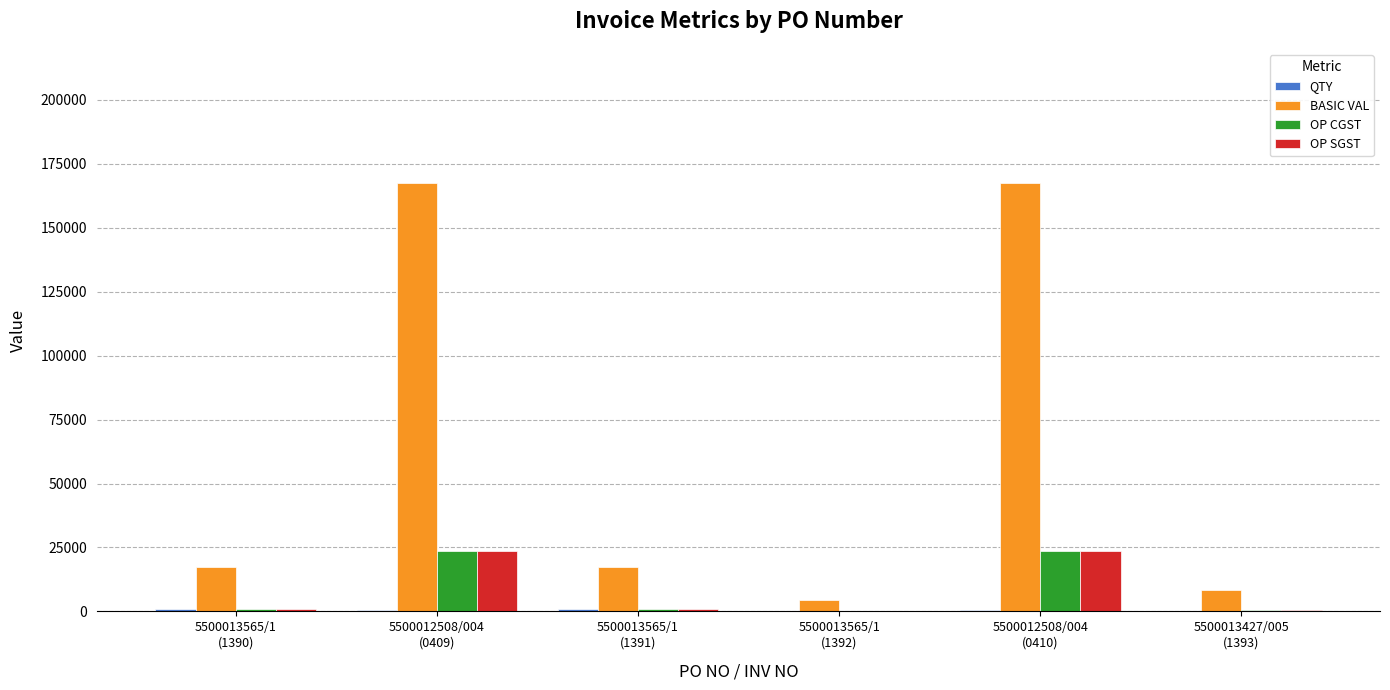

What is the sum of all BASIC VAL values?

382355.0